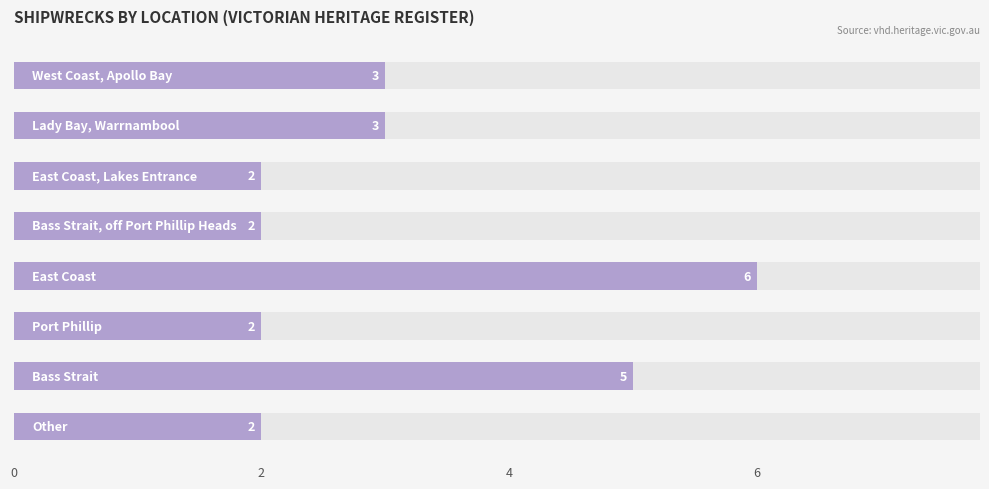

What is the difference between the second highest and second lowest values?

3